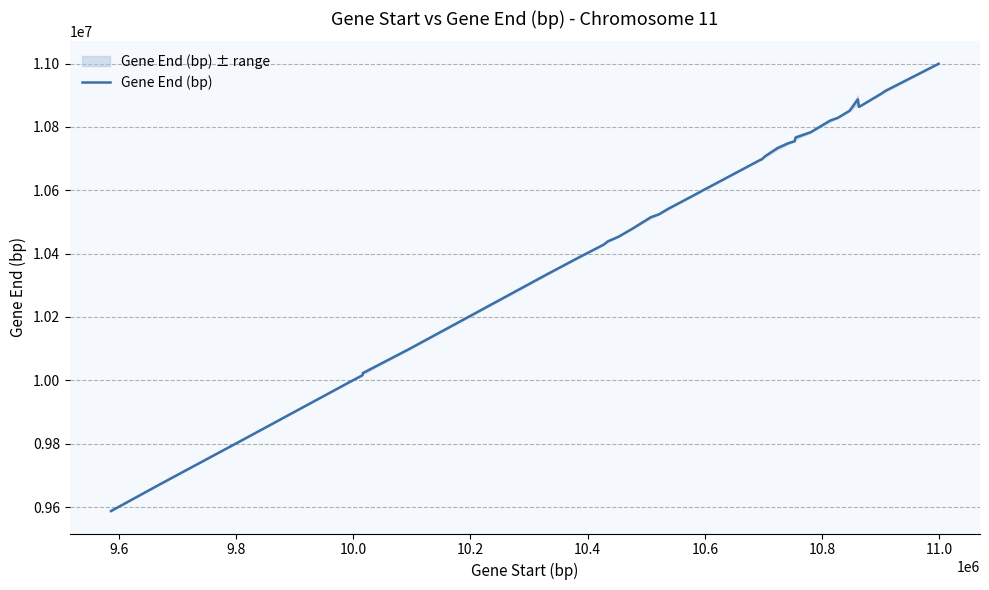

True or false: the data has more than 2 interior local peaks.

False